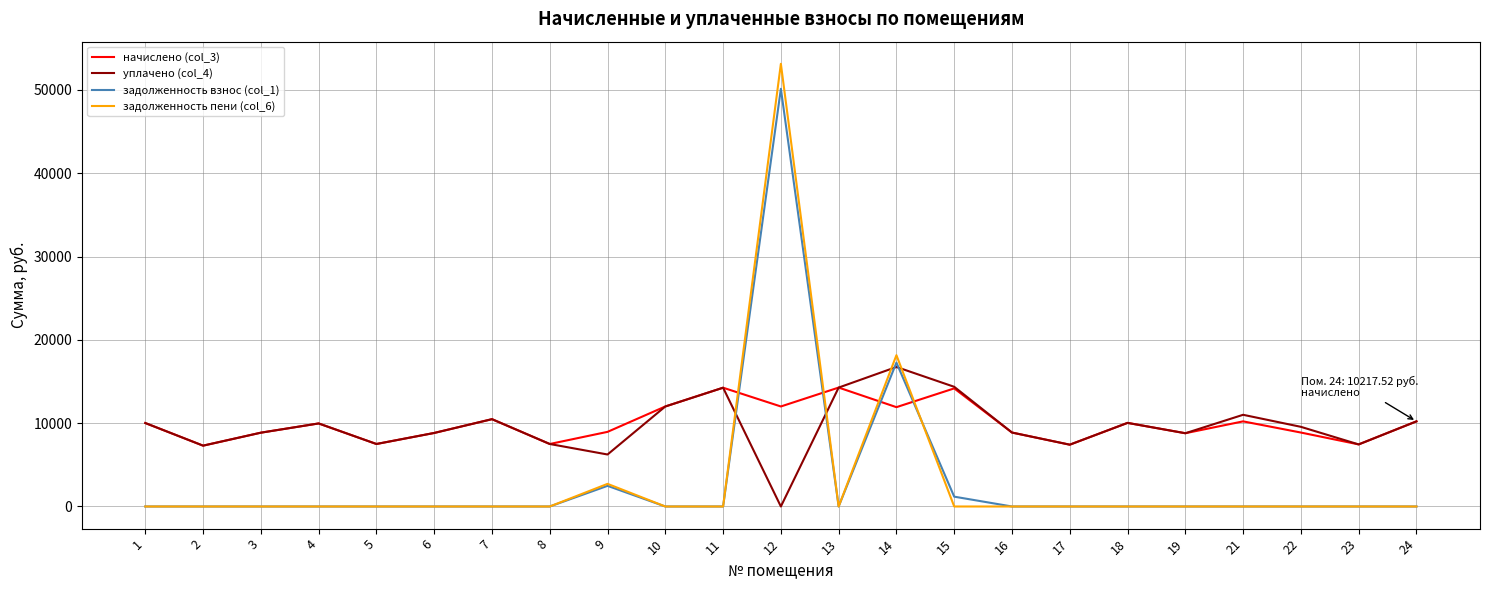

What is the minimum value for начислено (col_3)?

7303.0